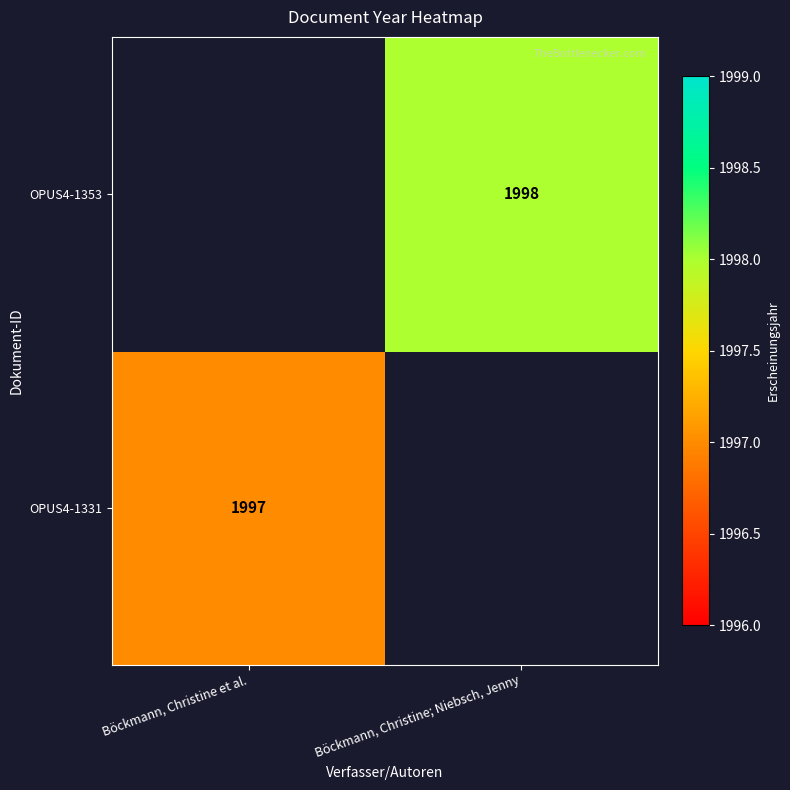

The OPUS4-1331 series shows 965 at Böckmann, Christine et al.. True or false?

False